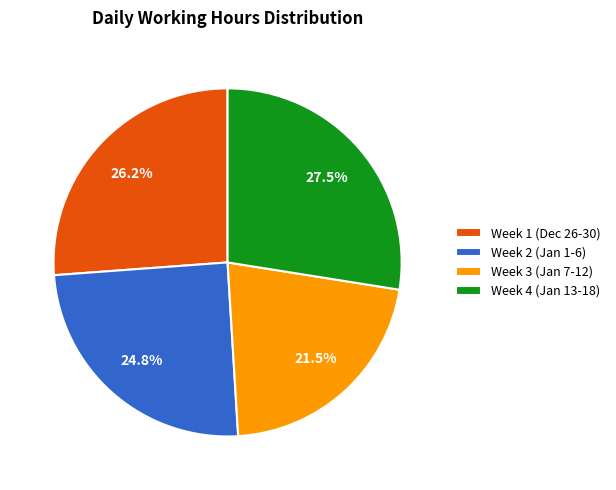

To the nearest percent, what is the difference between the largest and smallest slice percentages?

6%